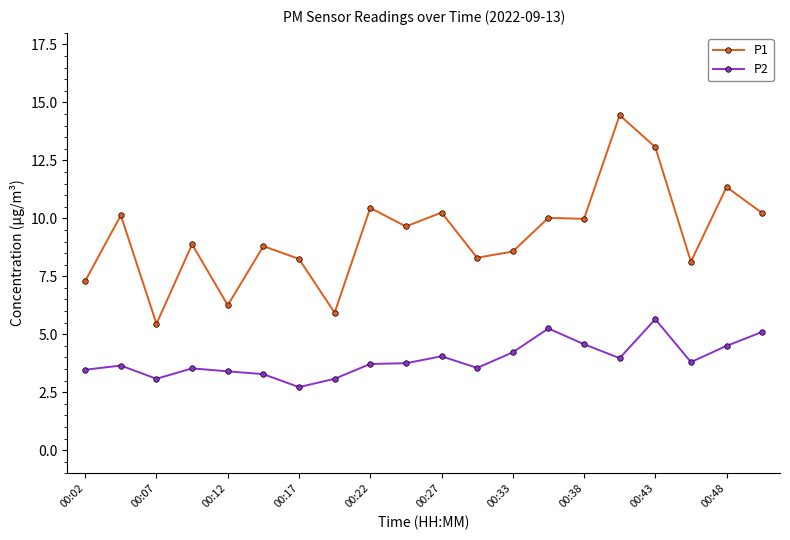

What is the value of the P1 point at the 3rd from the left?

5.5